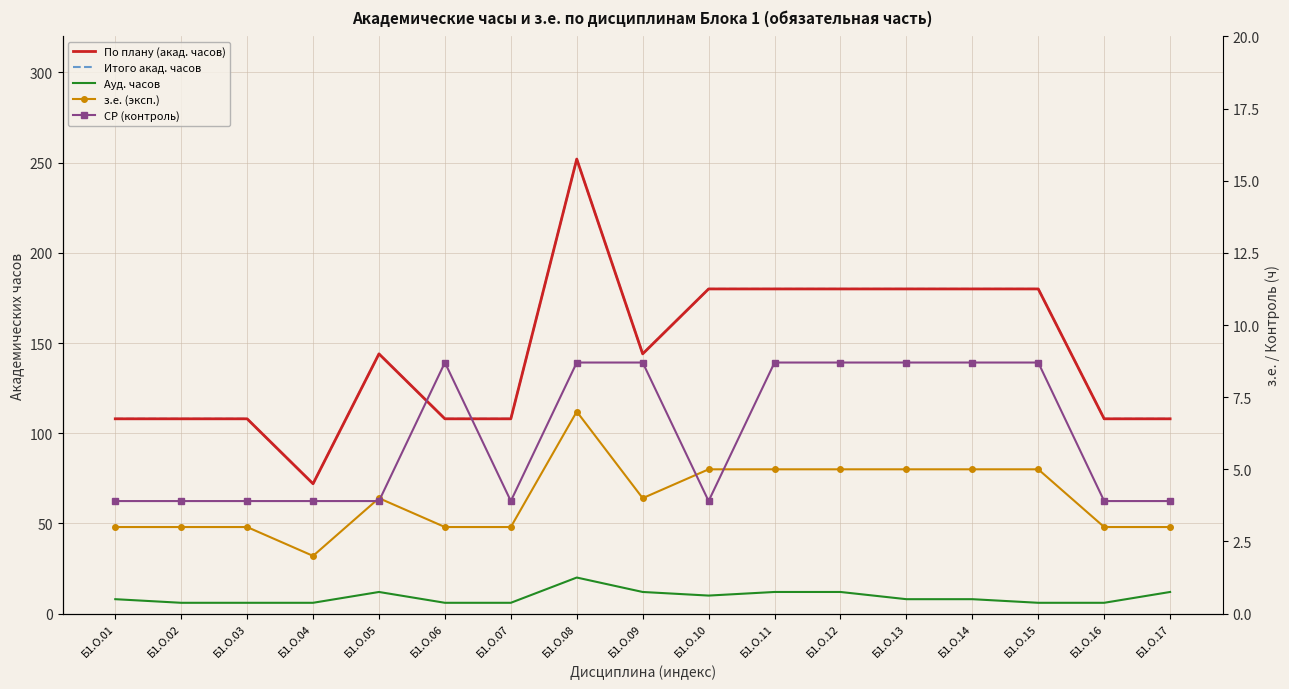

Which series changed the most between Б1.О.01 and Б1.О.04?

По плану (акад. часов)